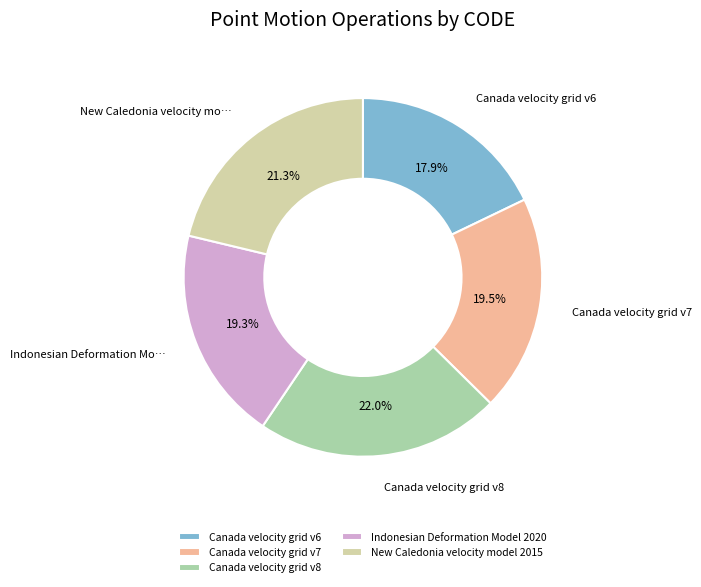

What percentage is the Canada velocity grid v6 slice, to the nearest percent?

18%